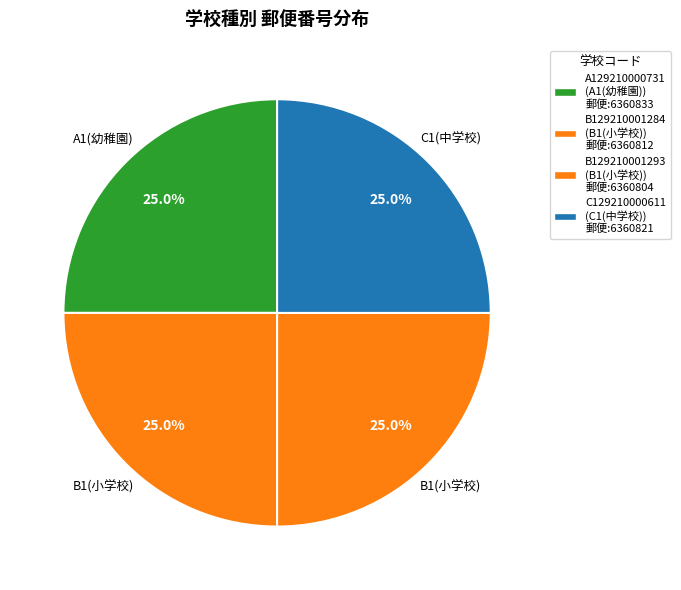

Count the number of slices in the pie.

4